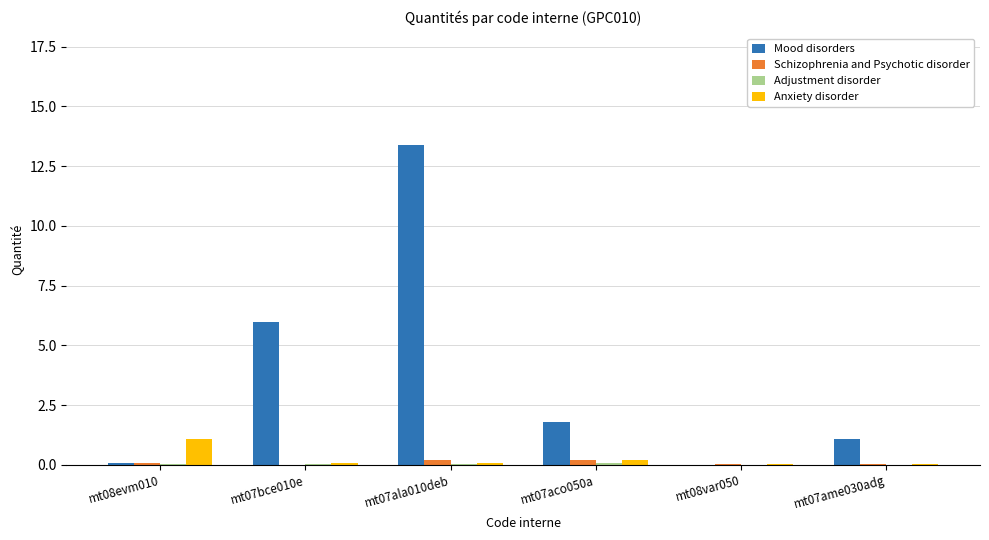

Between mt07ala010deb and mt08var050, which series saw the biggest shift?

Mood disorders